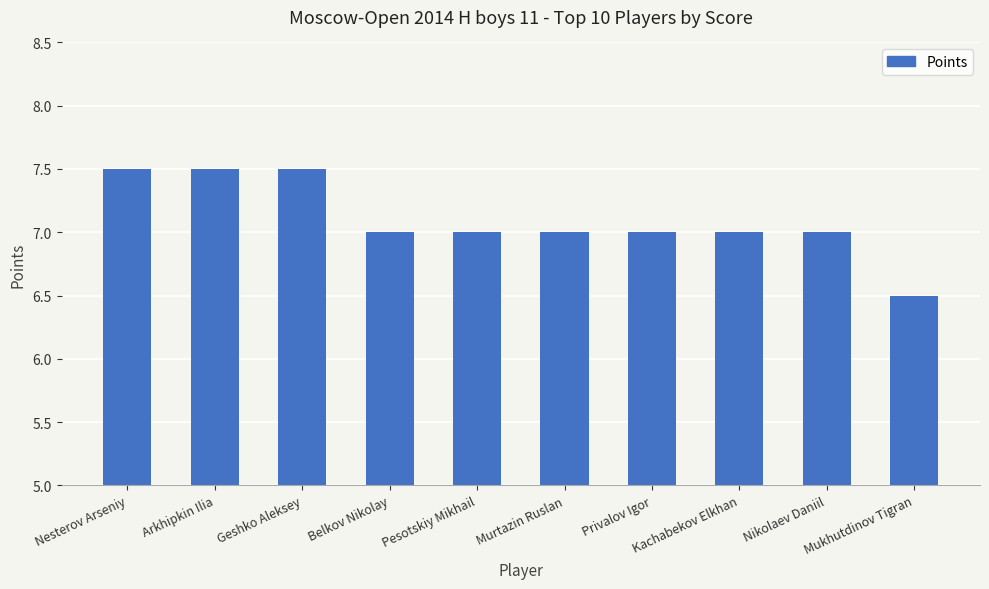

Reading left to right, list all the values displayed in this chart.

7.5	7.5	7.5	7.0	7.0	7.0	7.0	7.0	7.0	6.5